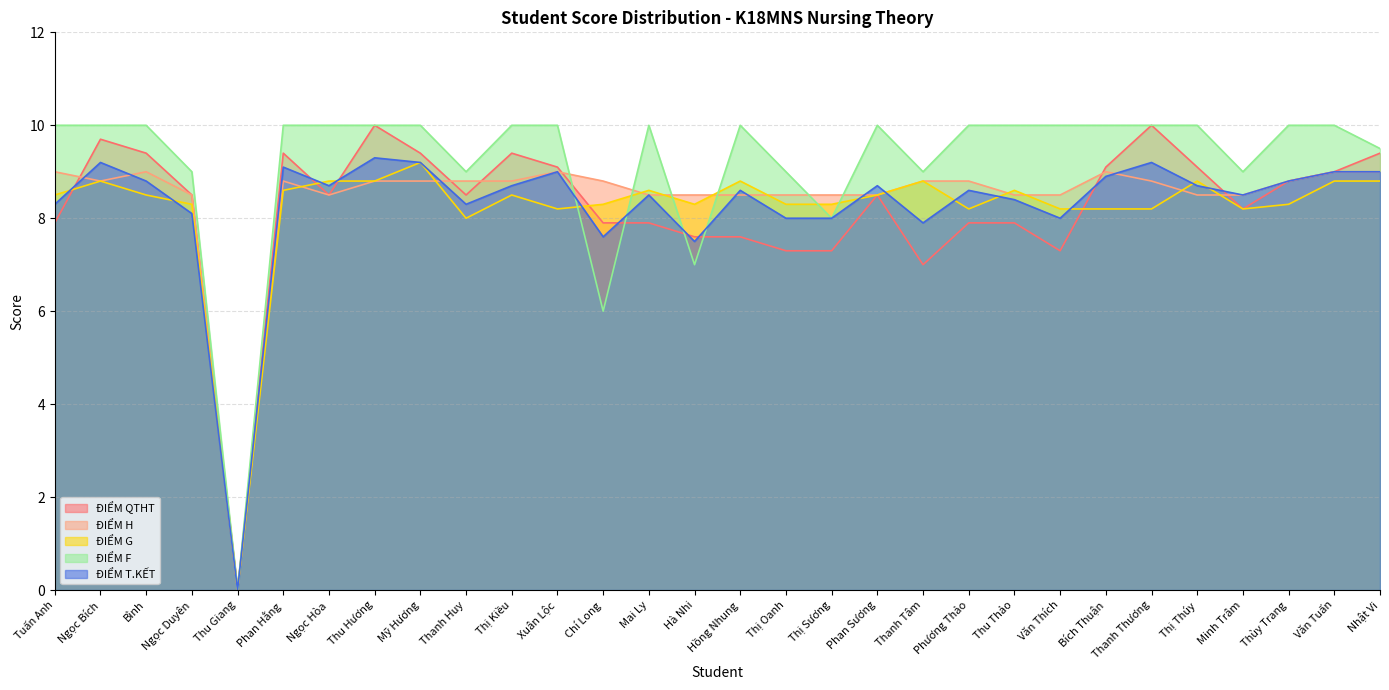

Which series has the widest spread of values?

ĐIỂM QTHT